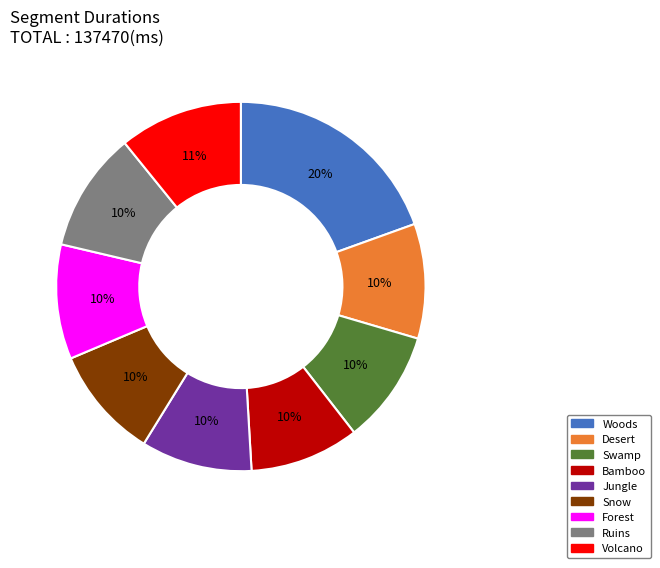

Is the sum of Snow and Desert greater than half?

No